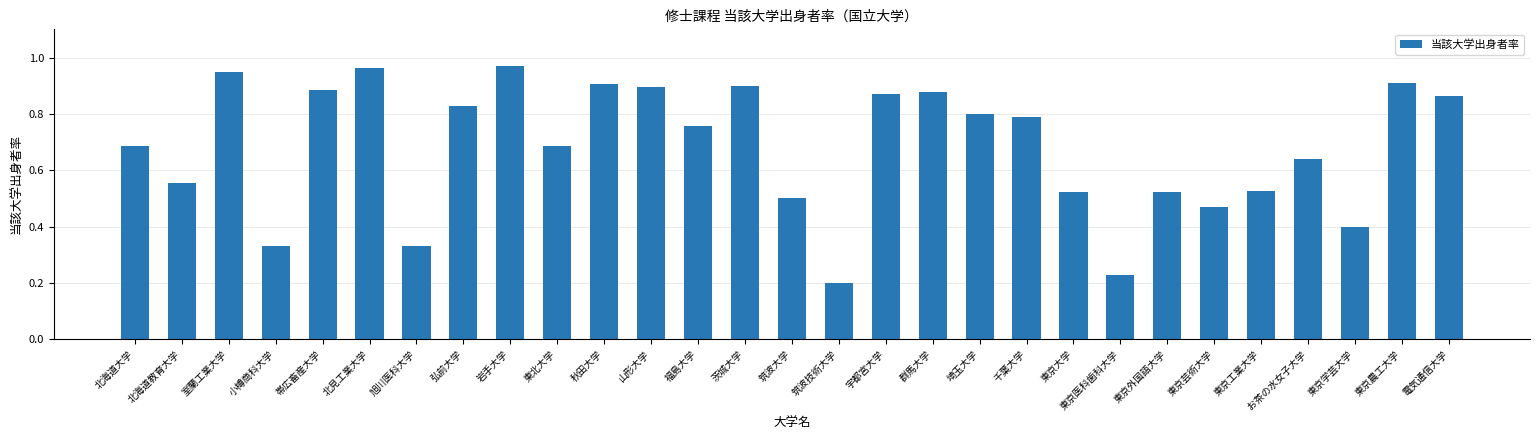

Which has a higher value, 東京芸術大学 or 茨城大学?

茨城大学